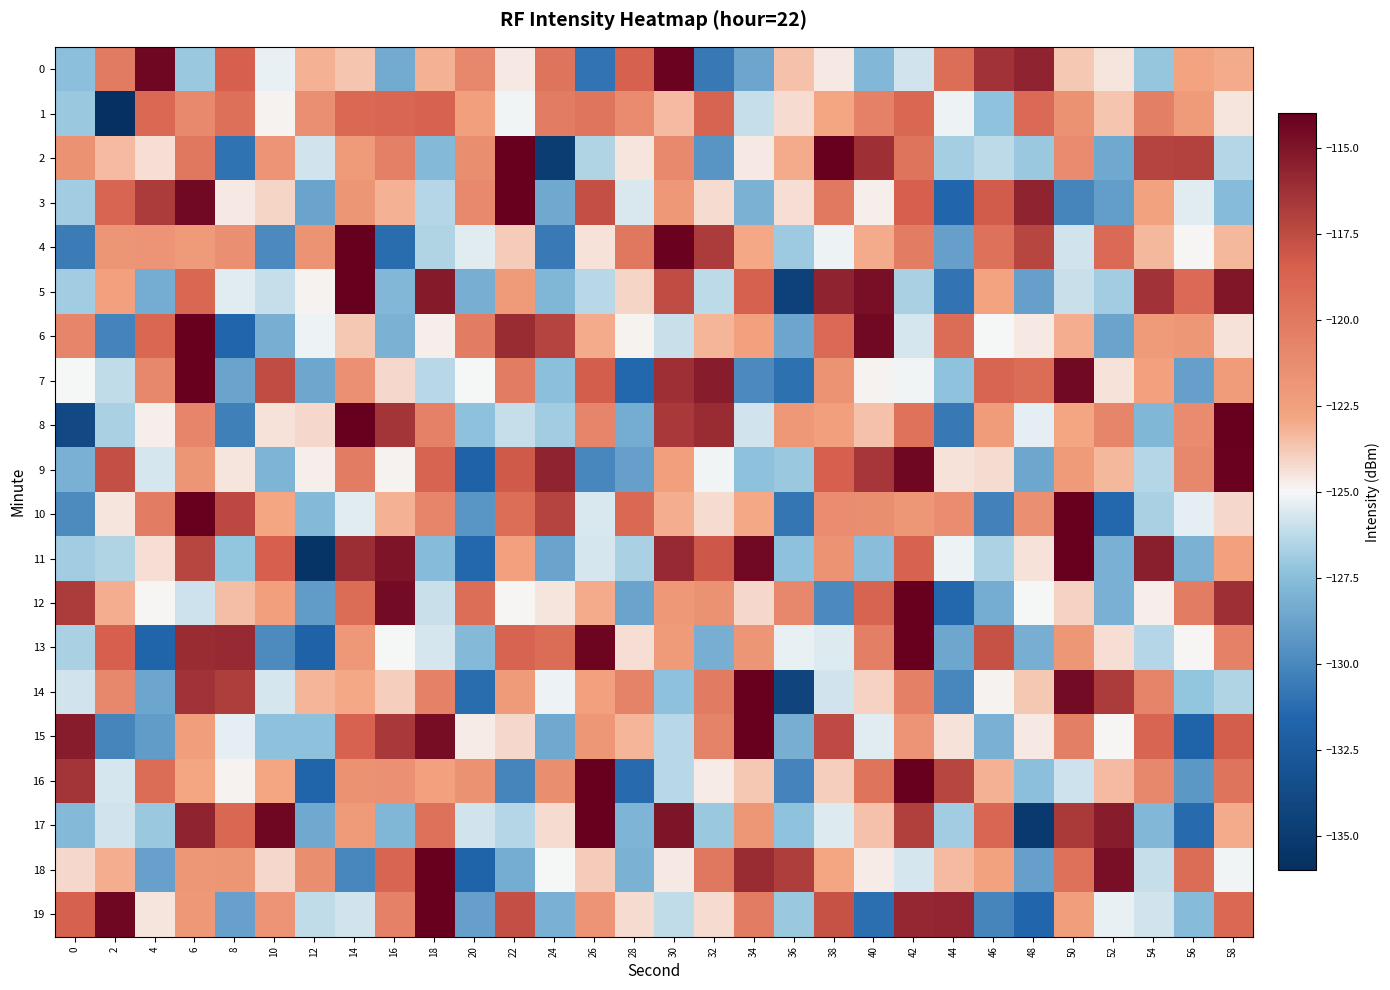

At which category is the sum across all series the highest?

6